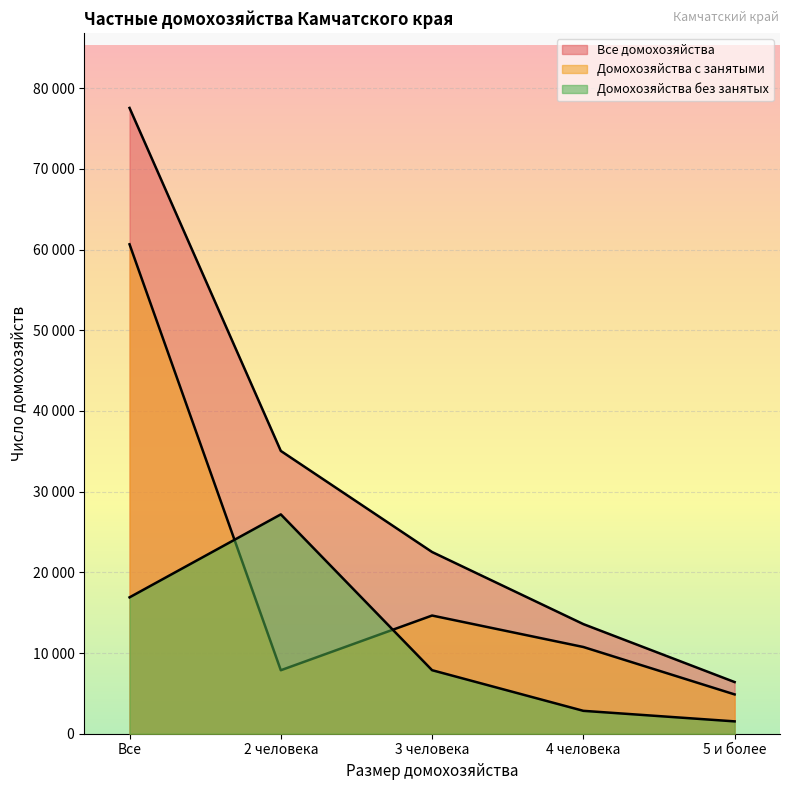

The Домохозяйства с занятыми series shows 10746 at 4 человека. True or false?

True